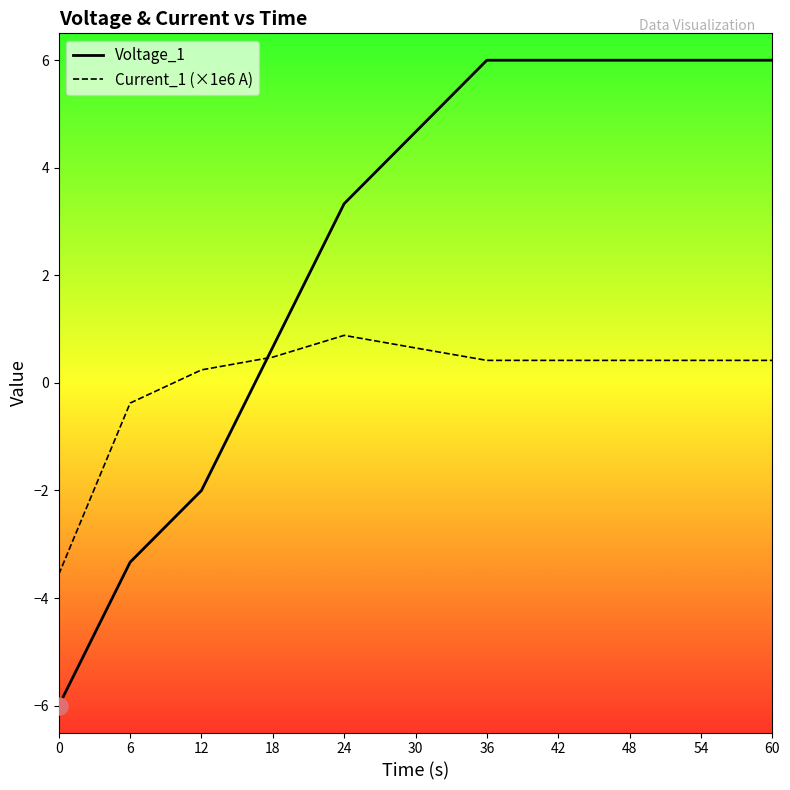

At how many categories does at least one series exceed -4?

11